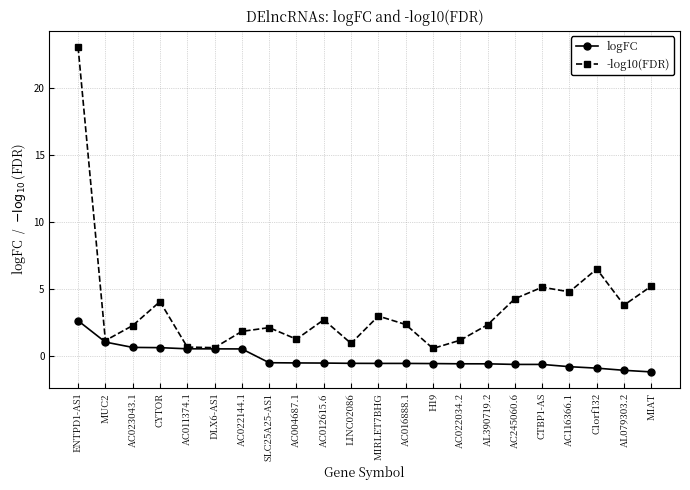

What is the label of the 18th point from the left?

CTBP1-AS